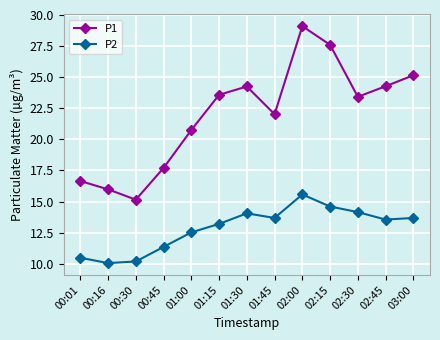

What is the maximum value shown in the chart?

29.1